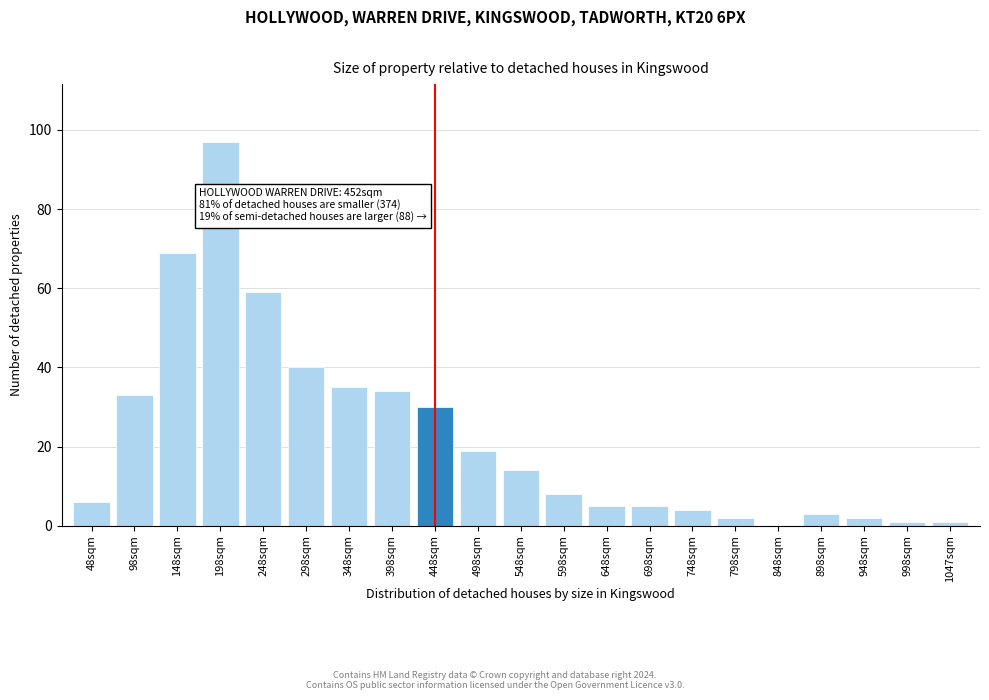

Reading left to right, transcribe all the data shown in this chart.

48sqm=6	98sqm=33	148sqm=69	198sqm=97	248sqm=59	298sqm=40	348sqm=35	398sqm=34	448sqm=30	498sqm=19	548sqm=14	598sqm=8	648sqm=5	698sqm=5	748sqm=4	798sqm=2	848sqm=0	898sqm=3	948sqm=2	998sqm=1	1047sqm=1